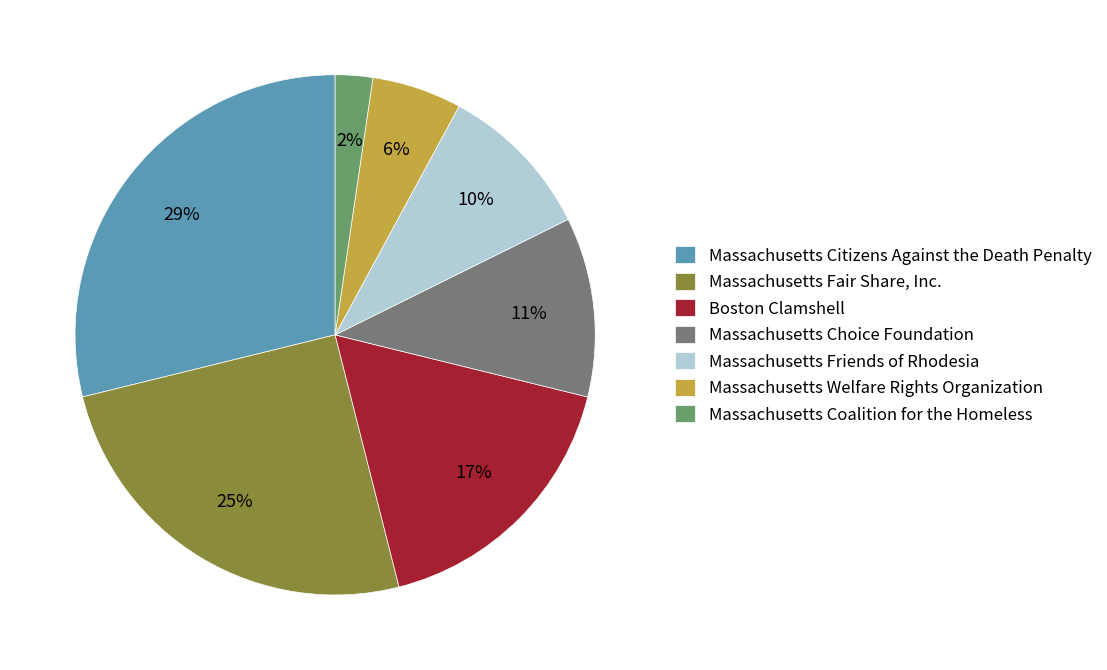

To the nearest percent, what is the difference between the Massachusetts Choice Foundation and Massachusetts Citizens Against the Death Penalty slice percentages?

18%